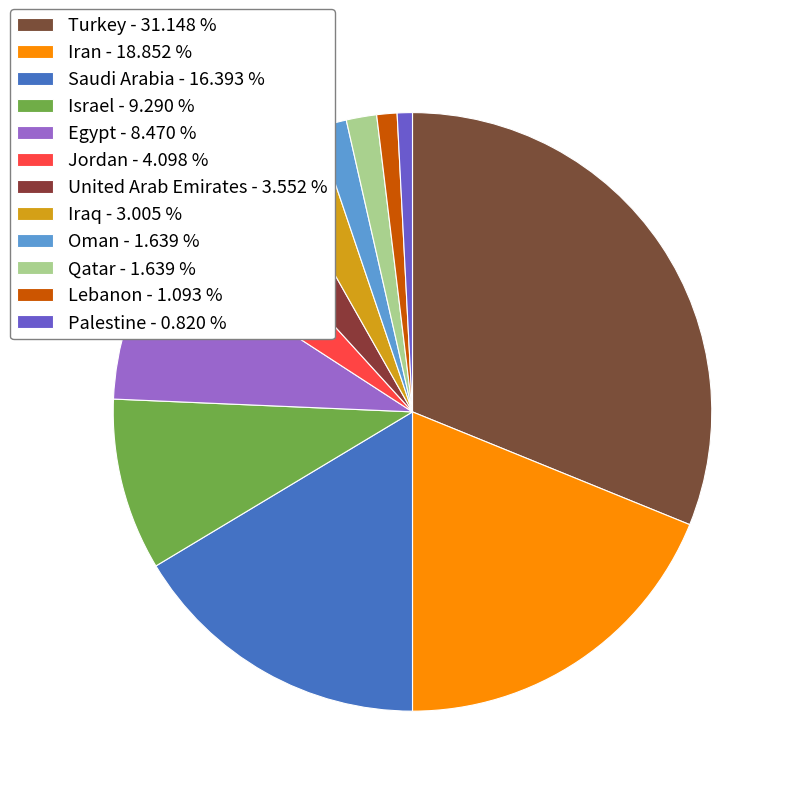

Which category has the biggest portion of the pie?

Turkey